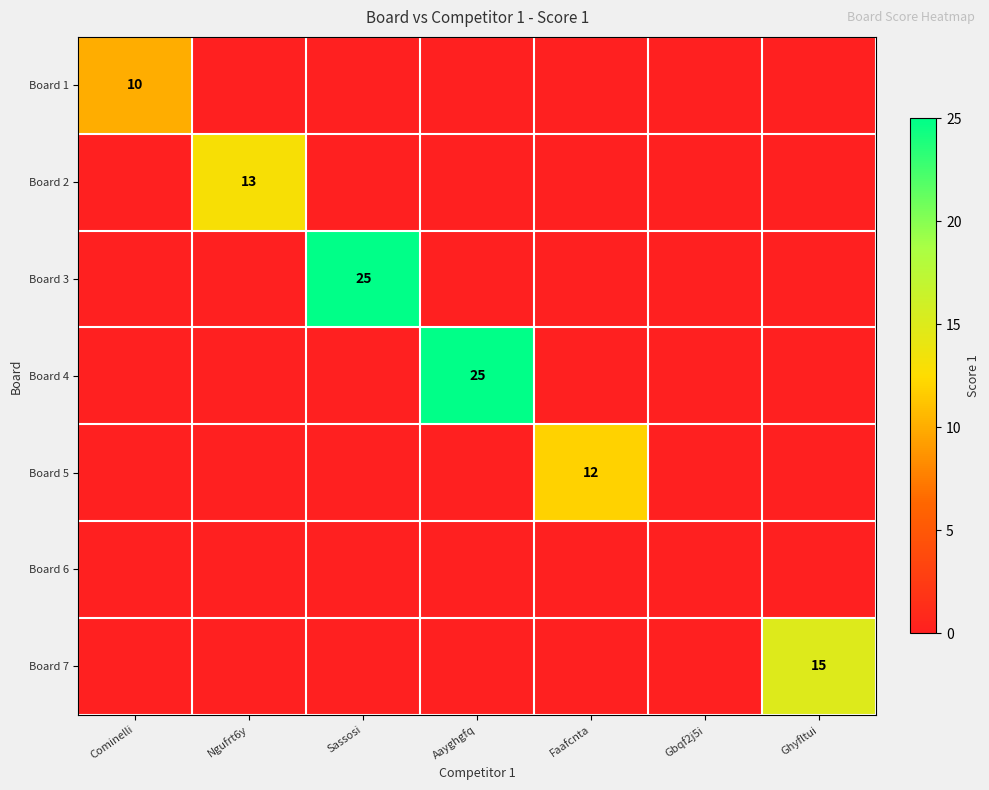

The value of Board 5 at Faafcnta is 12. True or false?

True